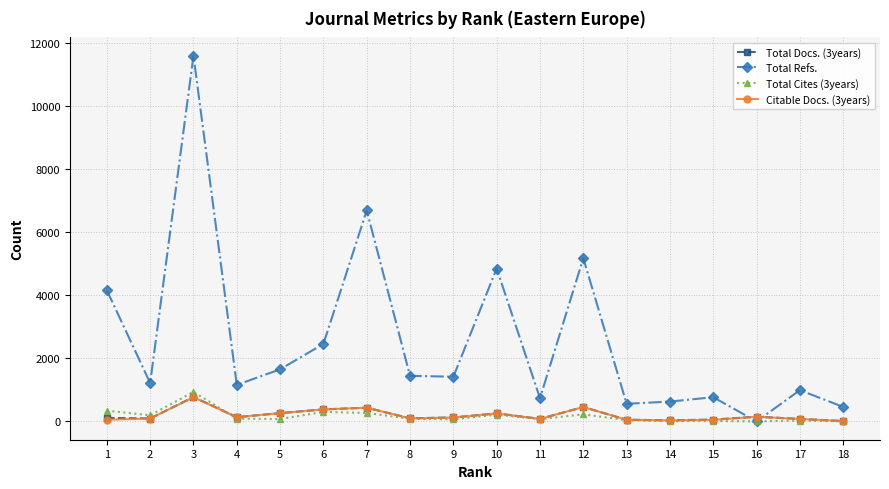

At which label does Total Refs. reach its peak?

3